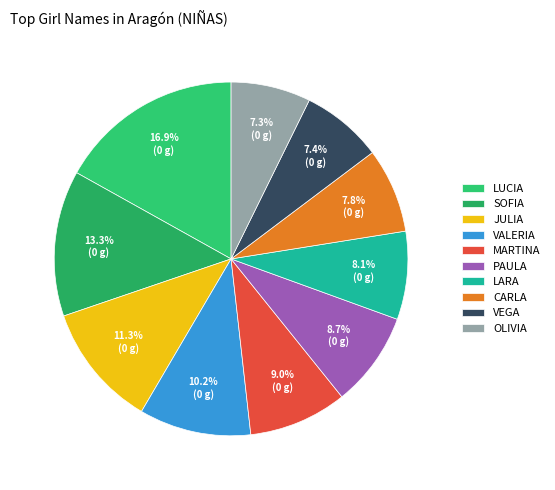

Rank the categories by value from highest to lowest.

LUCIA, SOFIA, JULIA, VALERIA, MARTINA, PAULA, LARA, CARLA, VEGA, OLIVIA